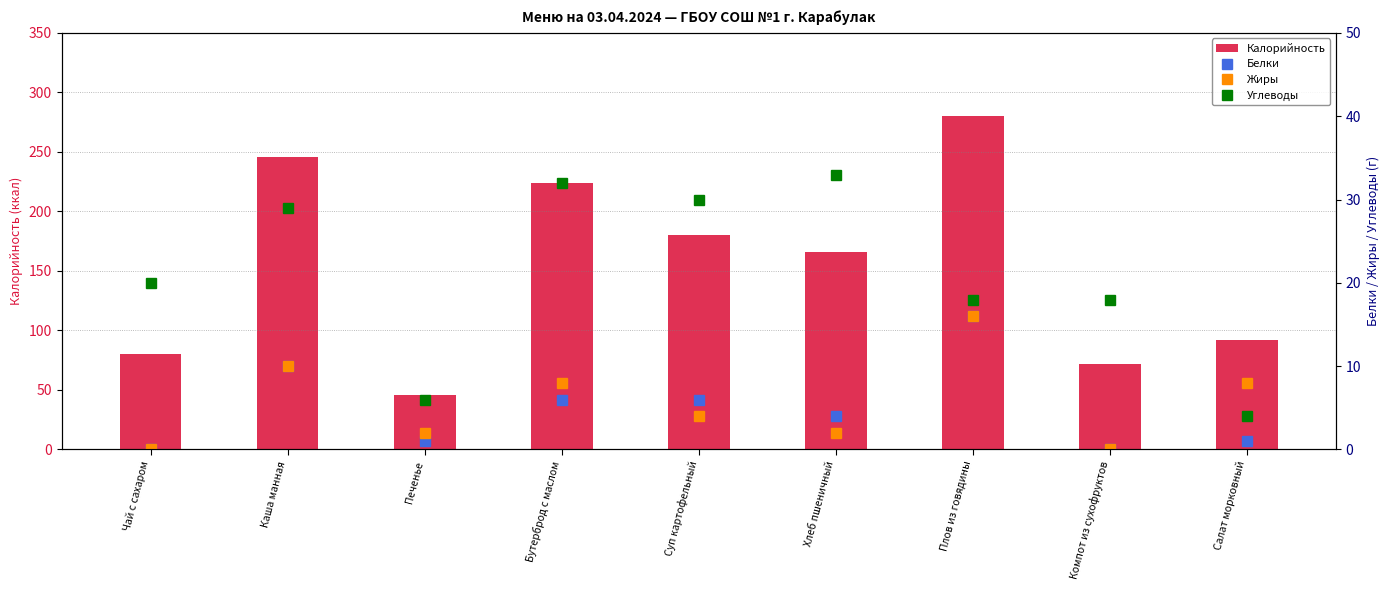

How many distinct data groups are displayed?

4